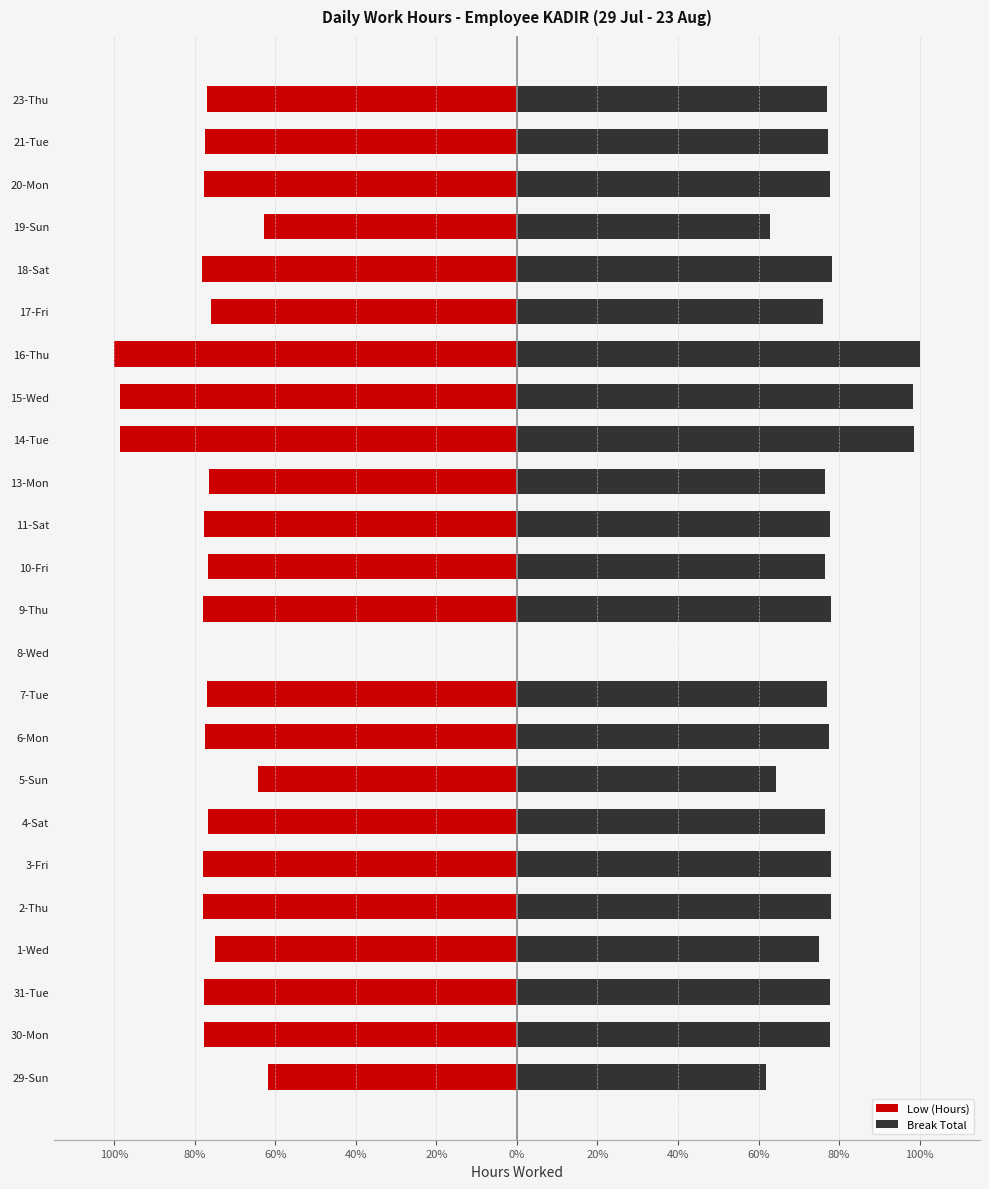

What is the average value of the Break Total series?

74.9